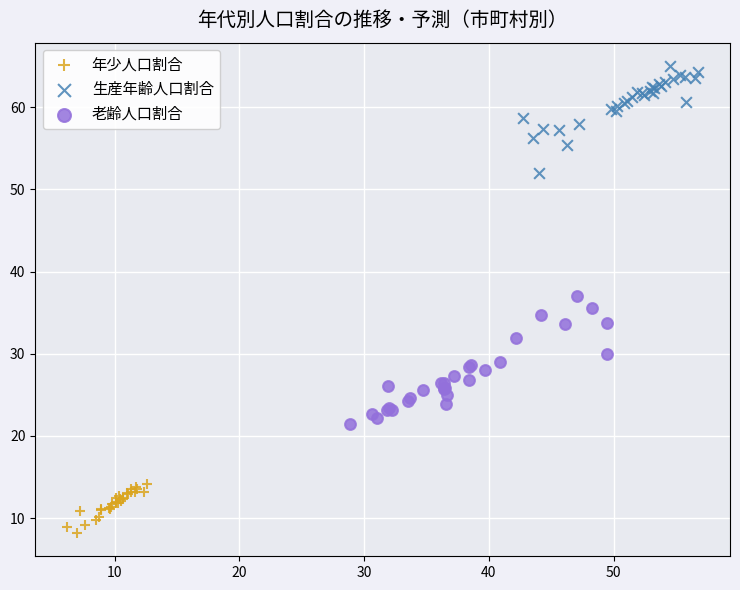

Which series contains the lowest Y value?

年少人口割合